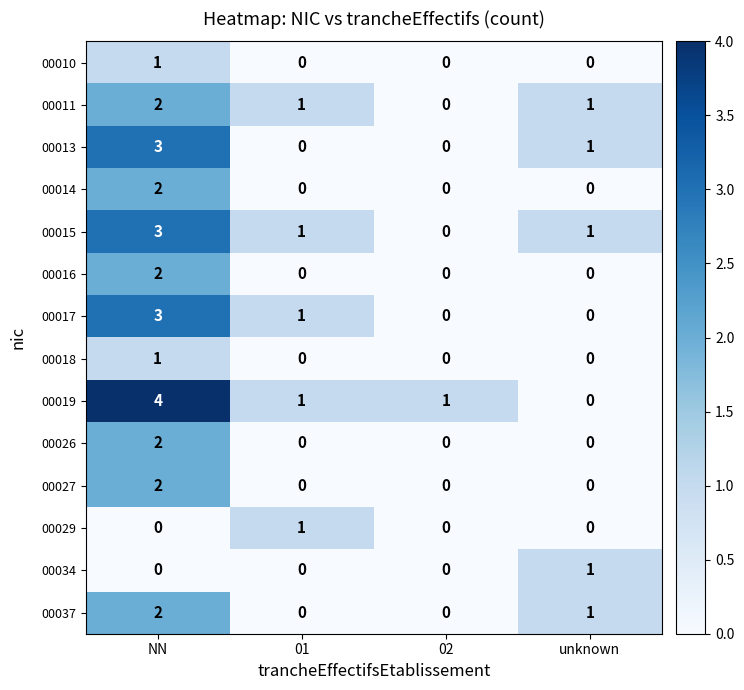

What is the difference between the 00017 values at NN and 02?

3